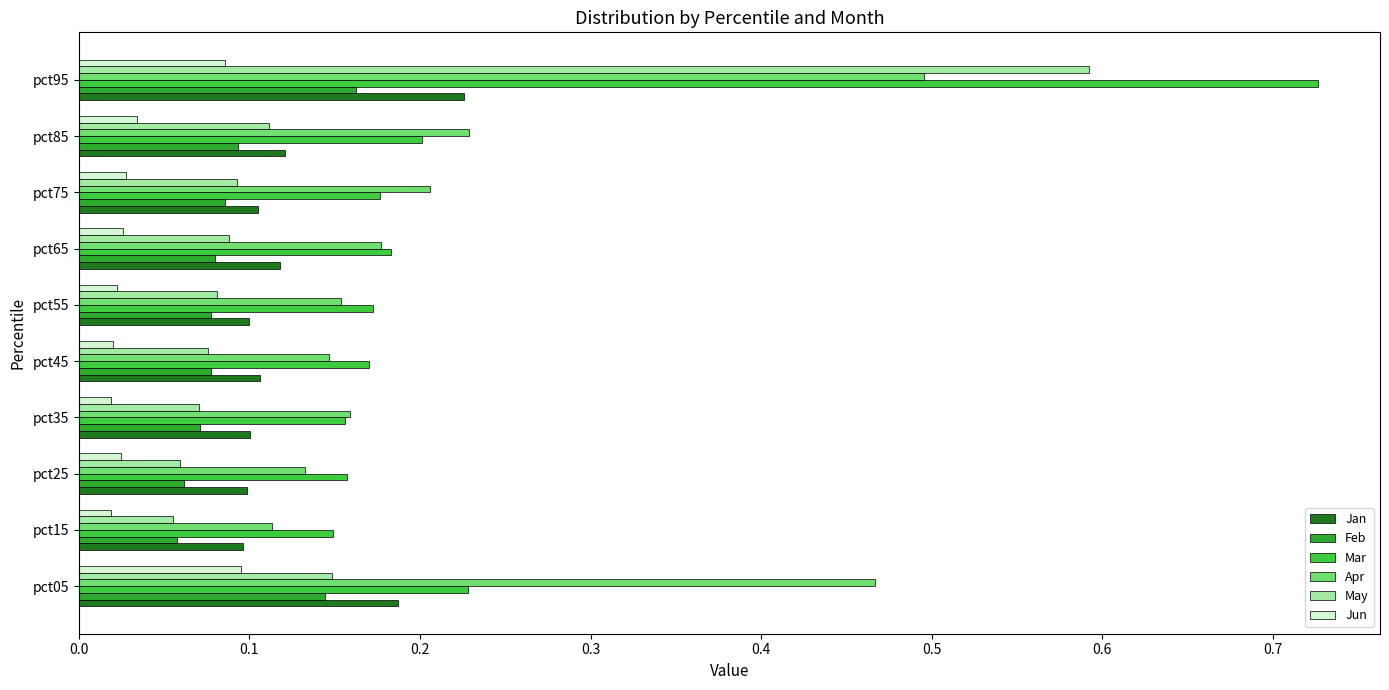

Which series has the widest spread of values?

Mar